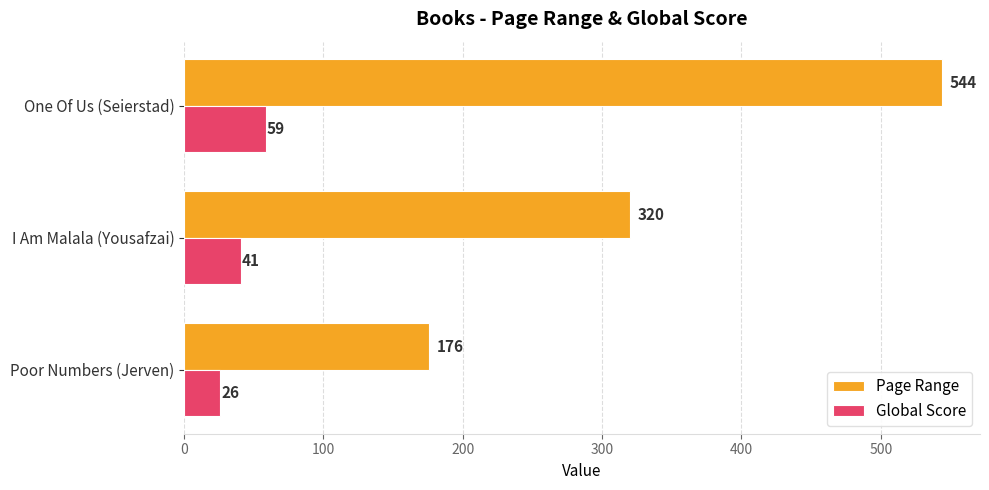

How many data points in Global Score are less than 41?

1